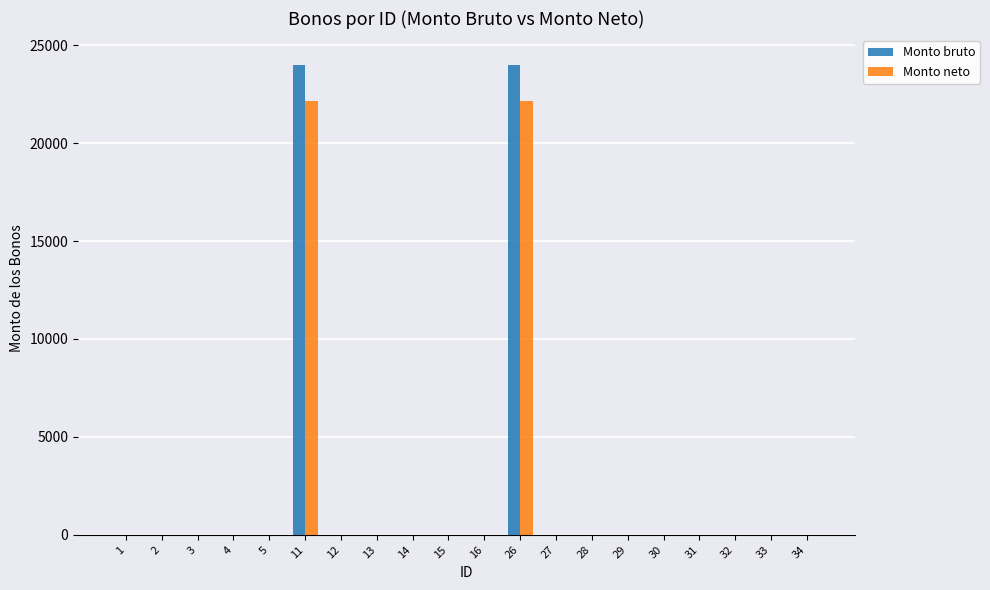

Count the number of data series in this chart.

2